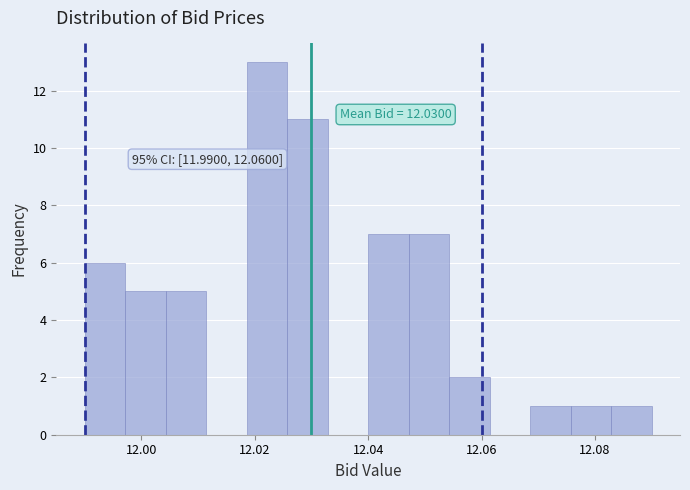

Read against the x-axis, roughly where is the centre of the tallest bar?

12.022